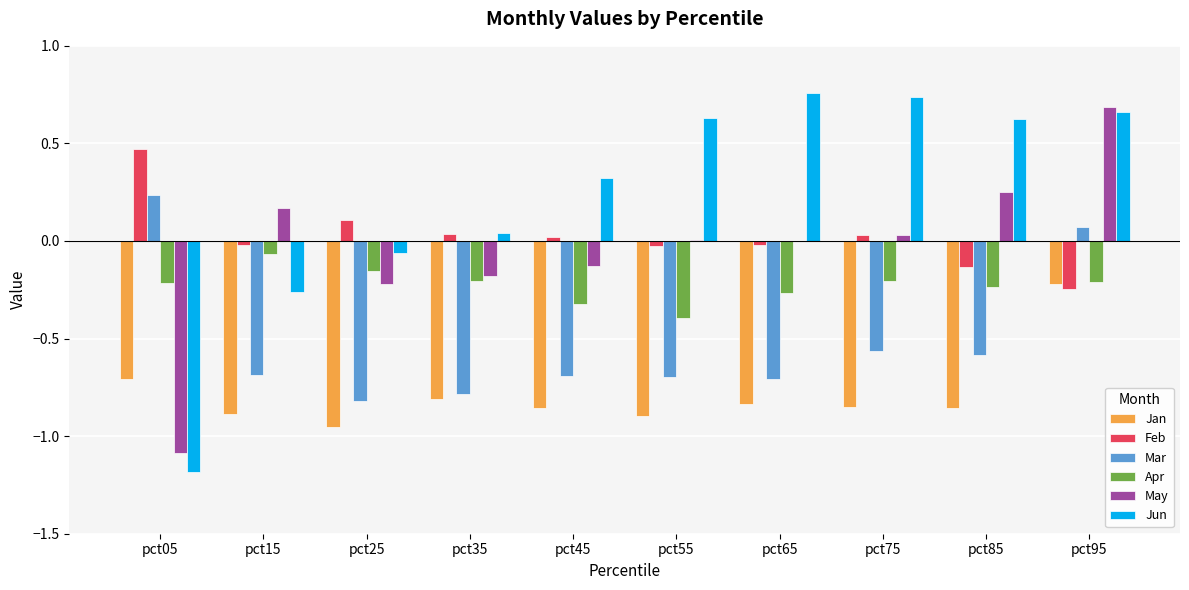

At which label does Mar first exceed 0?

pct05